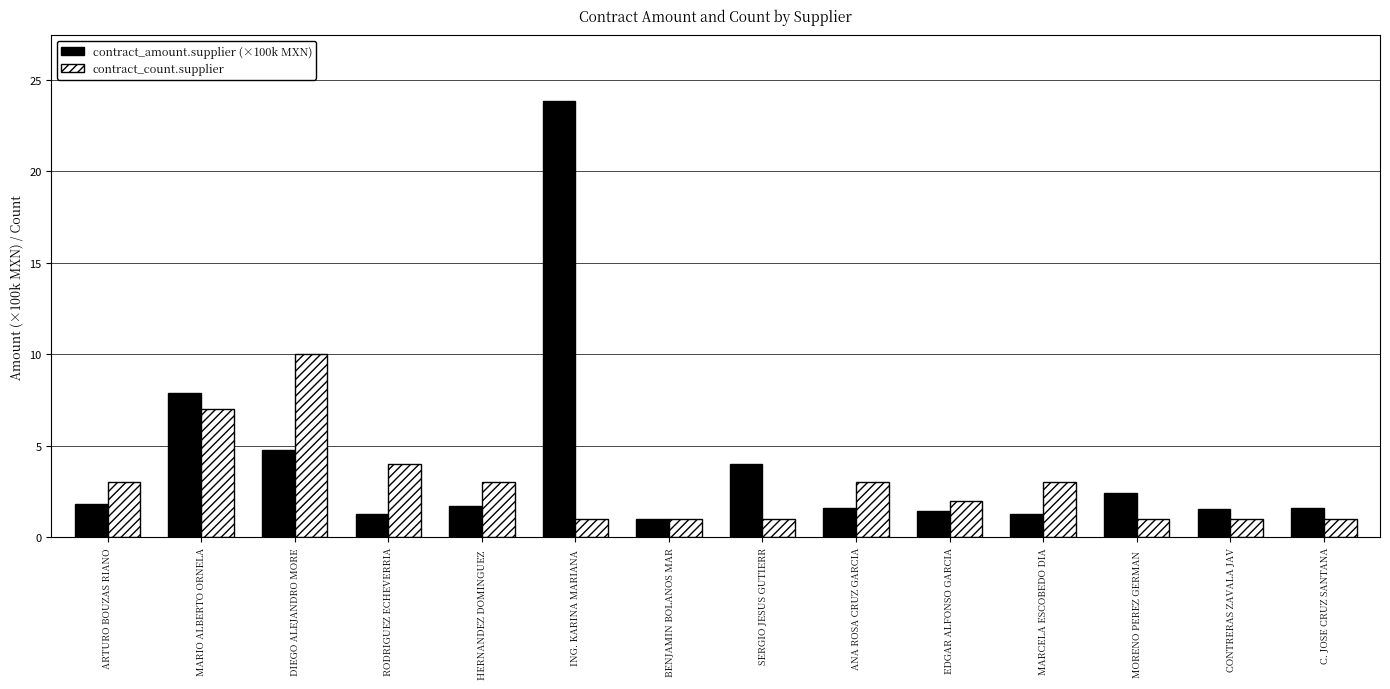

What is the total value across all series at RODRIGUEZ ECHEVERRIA?

5.3